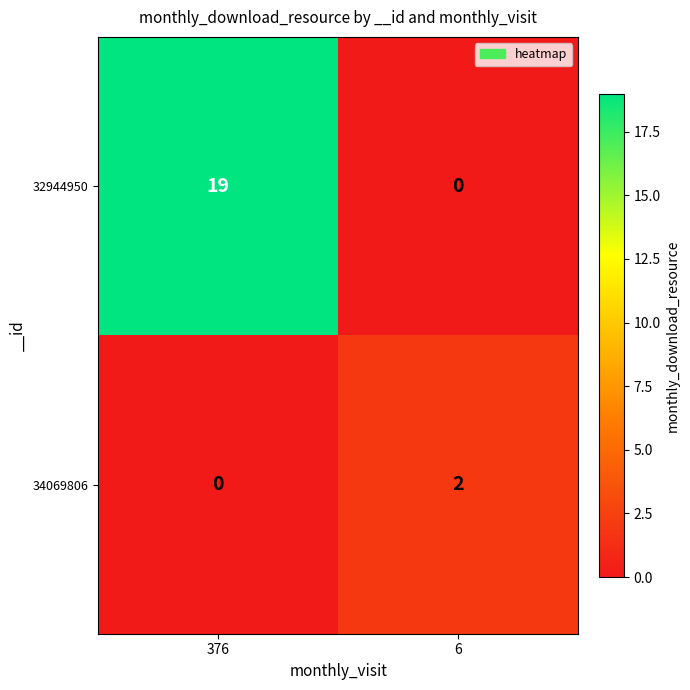

Reading left to right, list all the values displayed in this chart.

32944950: 376=19	6=0
34069806: 376=0	6=2